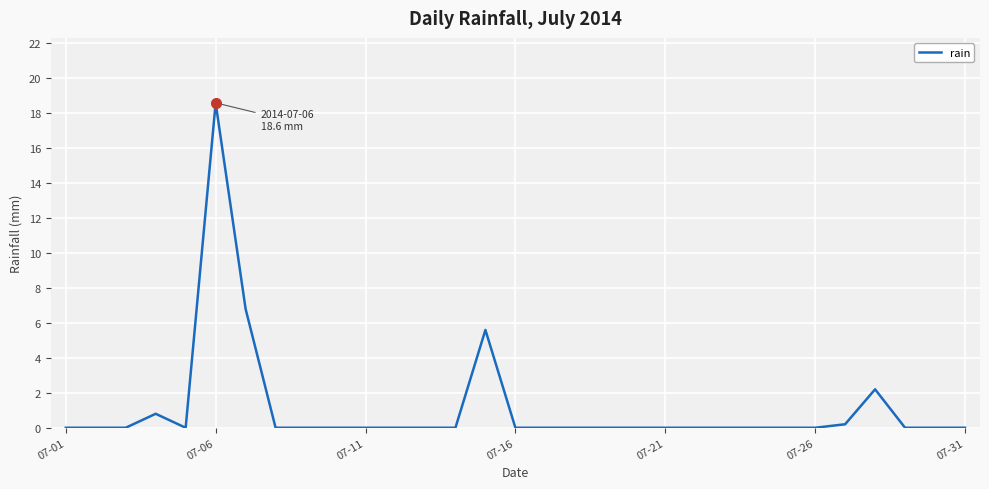

What is the difference between the second highest and second lowest values?

6.8